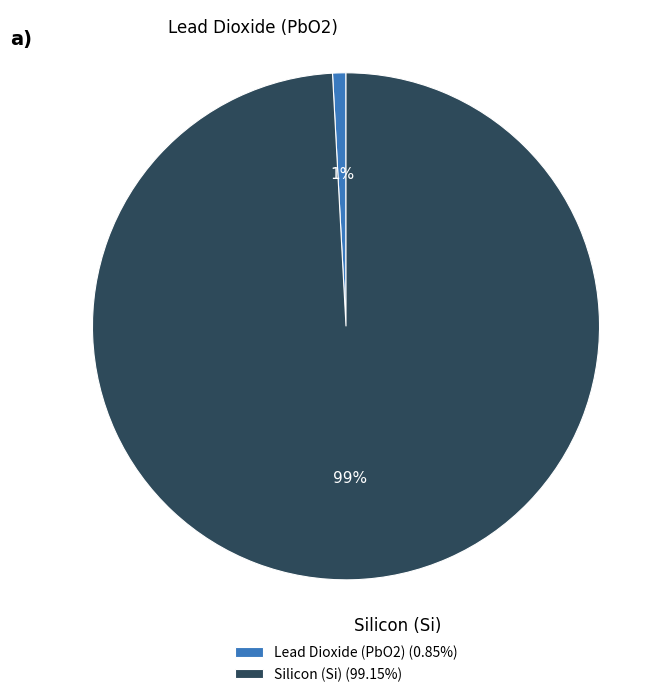

What percentage is the Lead Dioxide (PbO2) slice, to the nearest percent?

1%